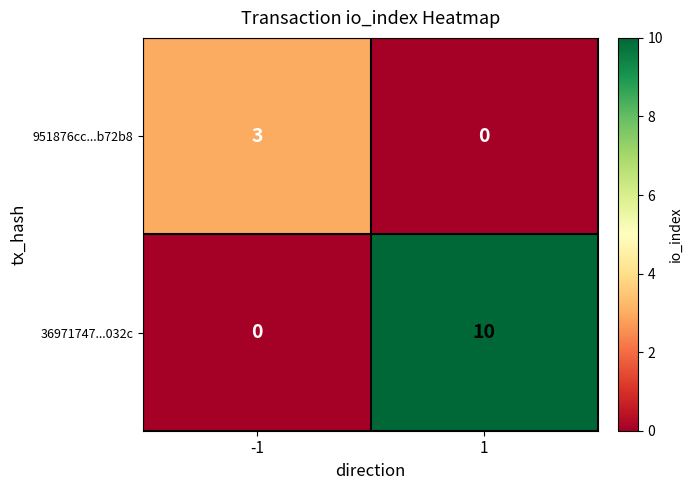

At 1, list the series in order from smallest to largest.

951876cc...b72b8, 36971747...032c